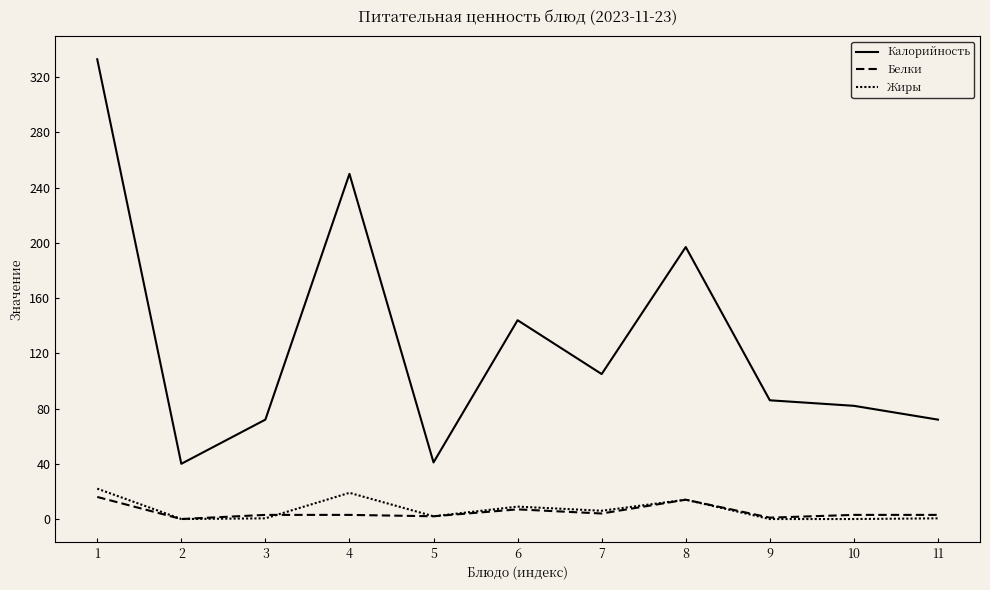

Does the chart have visible grid lines?

No